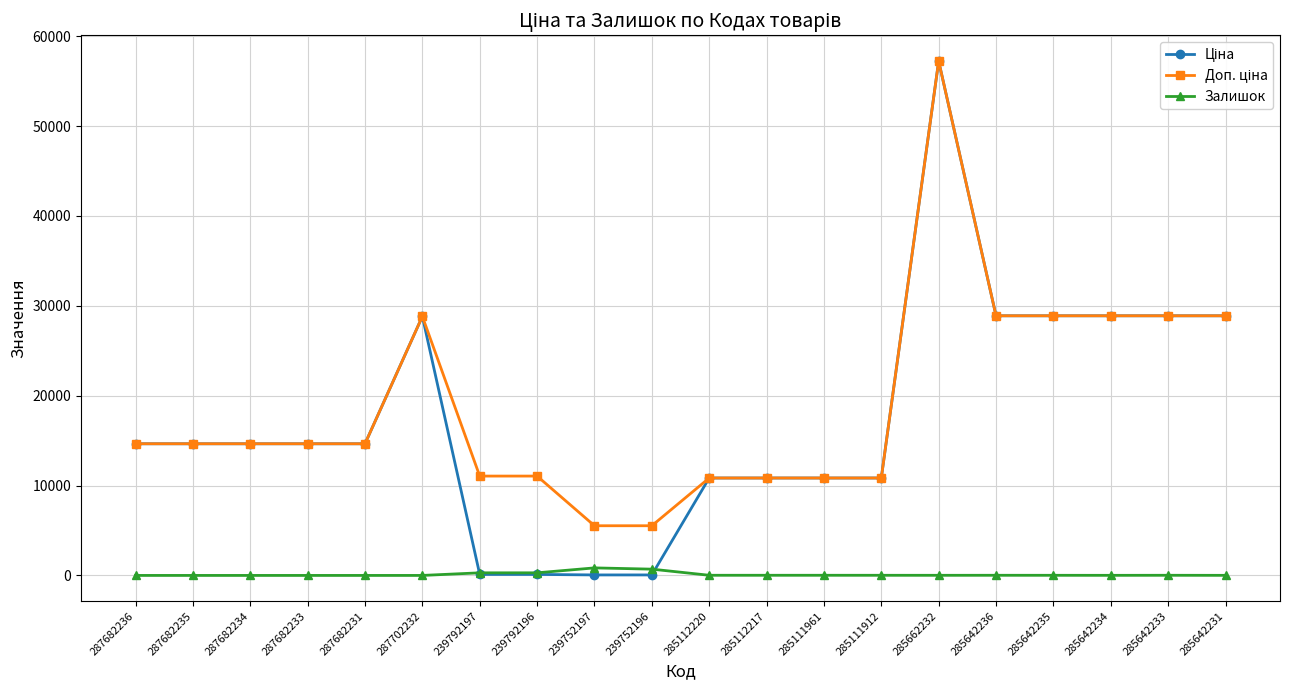

True or false: Залишок has more than 1 points higher than both neighbors.

True